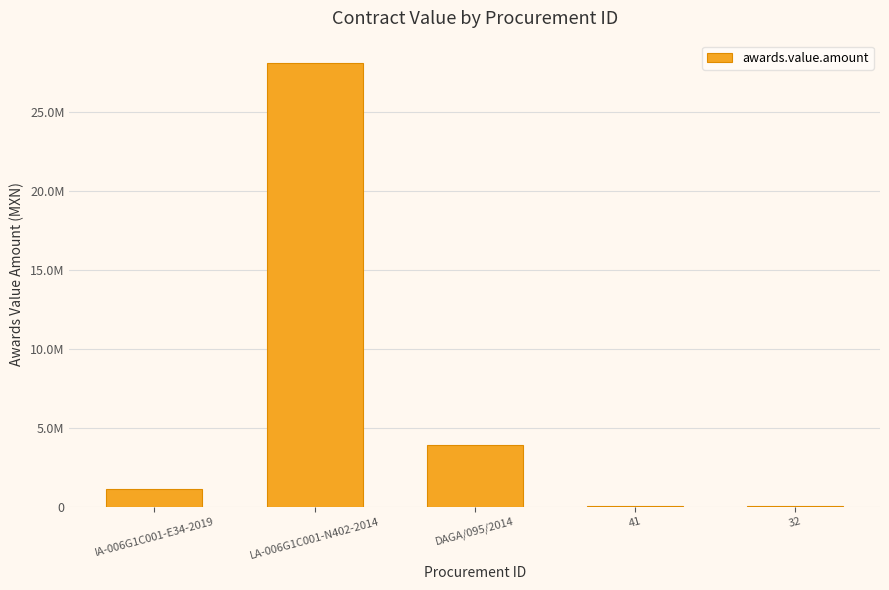

The chart shows a value of 13863.2 at 32. True or false?

False